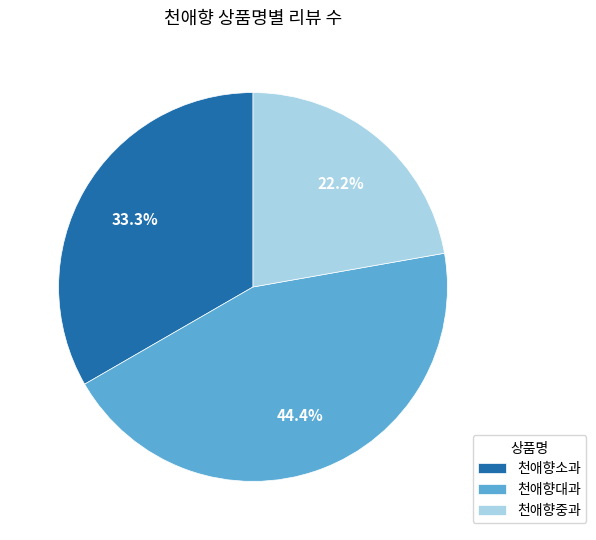

How many segments does this pie chart have?

3